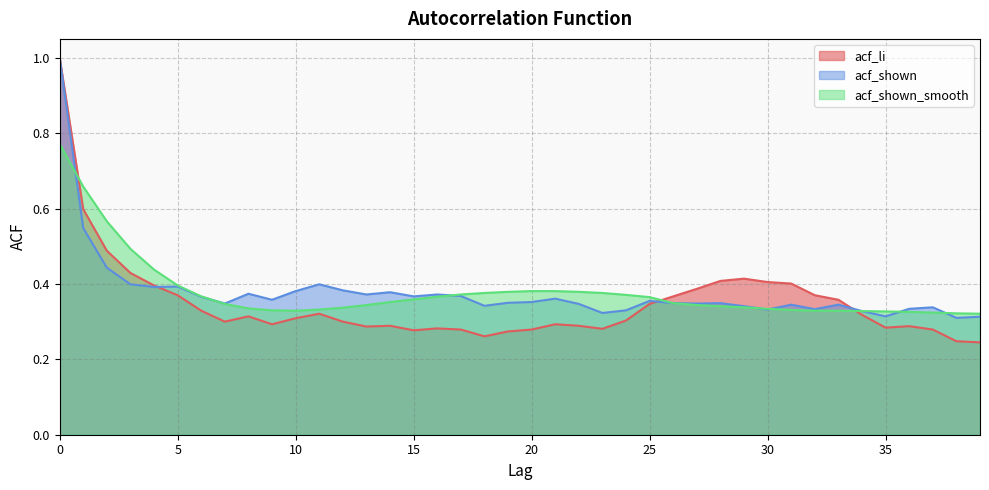

Is it true that acf_shown equals 0.5 at 22?

False